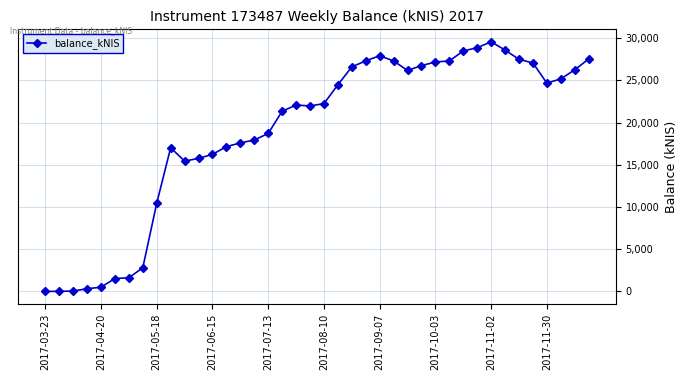

True or false: there are more than 1 points higher than both neighbors.

True